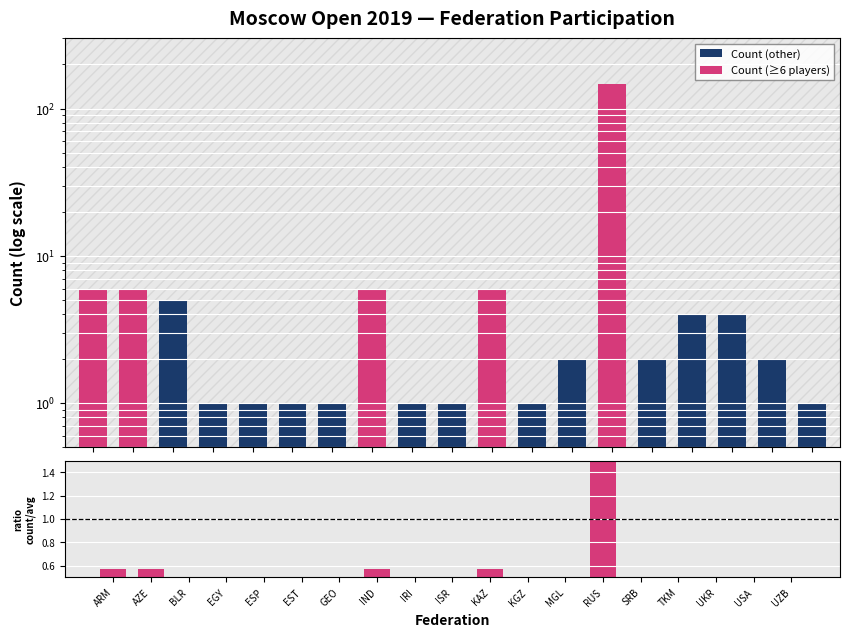

The chart shows a value of 1 at UZB. True or false?

True